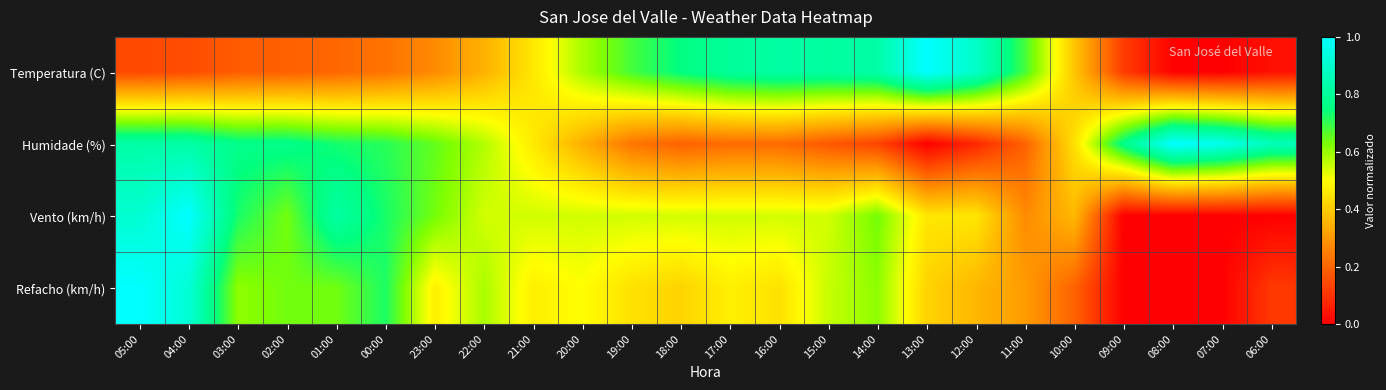

At how many categories does at least one series exceed 0?

24